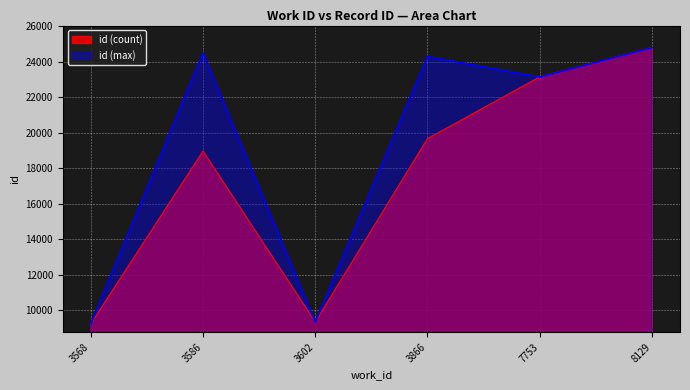

True or false: id (max) has a value of 4961 at 3866.

False